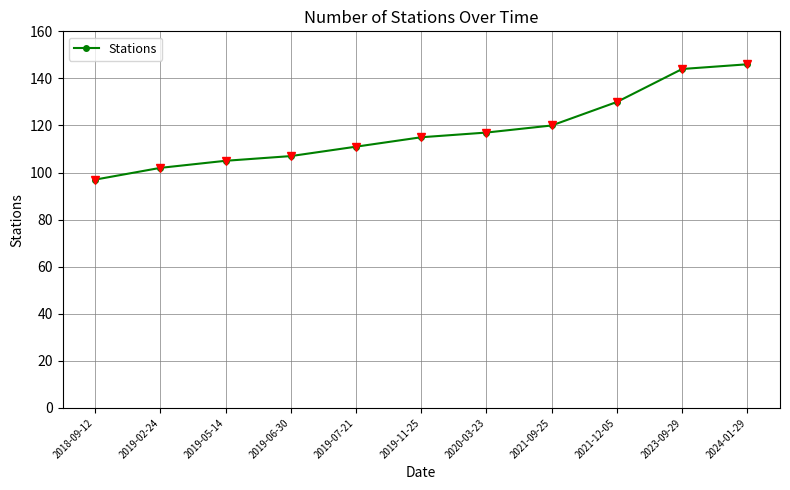

The value at 2019-05-14 is 105. True or false?

True